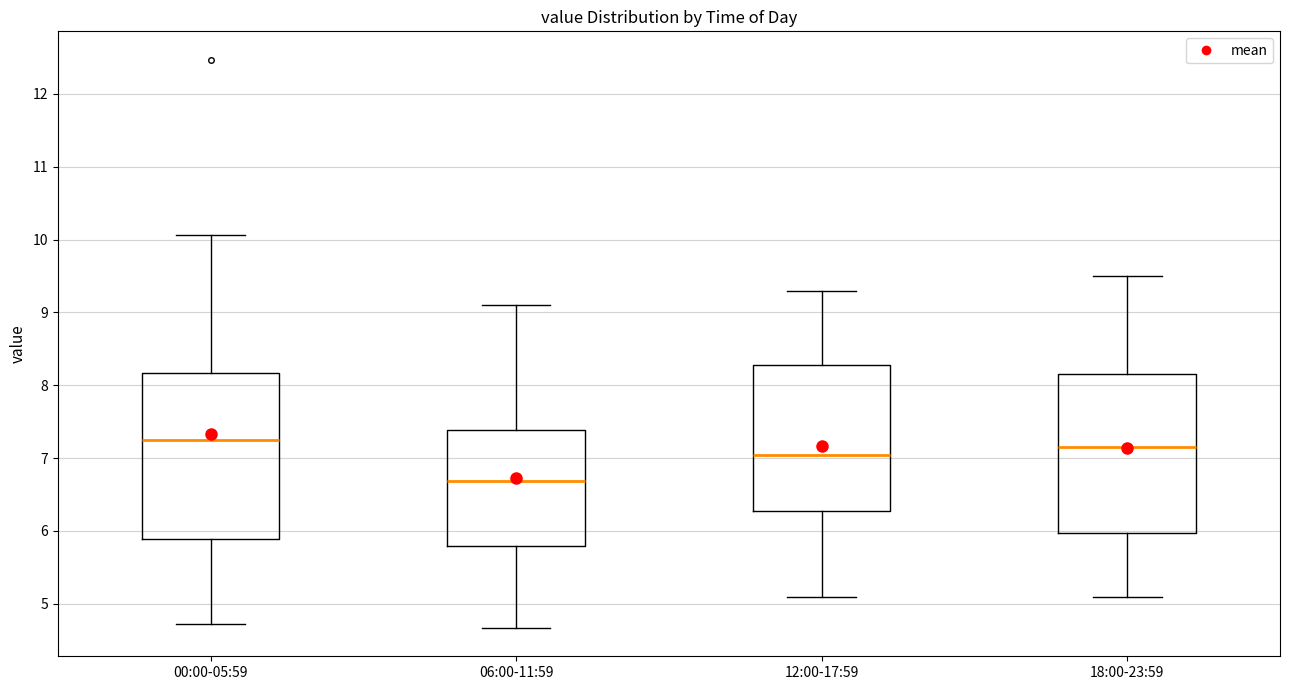

Reading left to right, read every box against the y-axis: the position of its median line, the range the box covers, and the ends of its whiskers. The values are not printed on the chart, so give them approximately, as read against the axis.

00:00-05:59: median 7.3, box 5.9 to 8.2, whiskers 4.7 to 10.1
06:00-11:59: median 6.7, box 5.8 to 7.4, whiskers 4.7 to 9.1
12:00-17:59: median 7.1, box 6.3 to 8.3, whiskers 5.1 to 9.3
18:00-23:59: median 7.2, box 6.0 to 8.2, whiskers 5.1 to 9.5